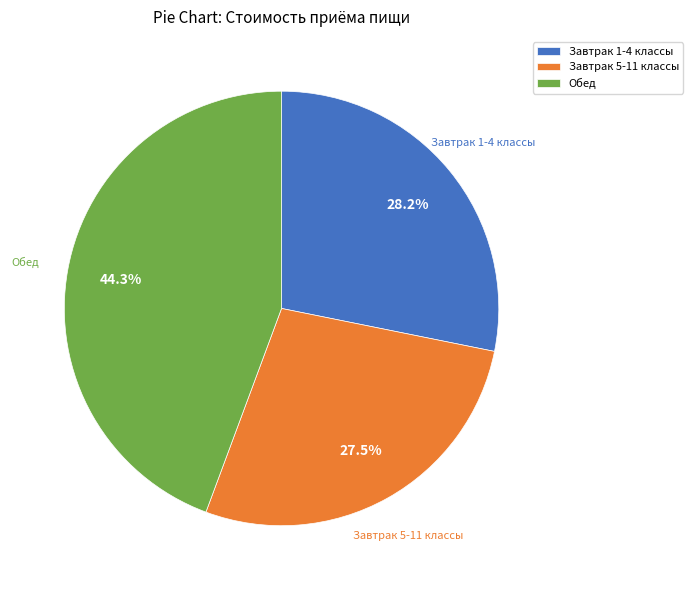

Which category has the smallest portion of the pie?

Завтрак 5-11 классы